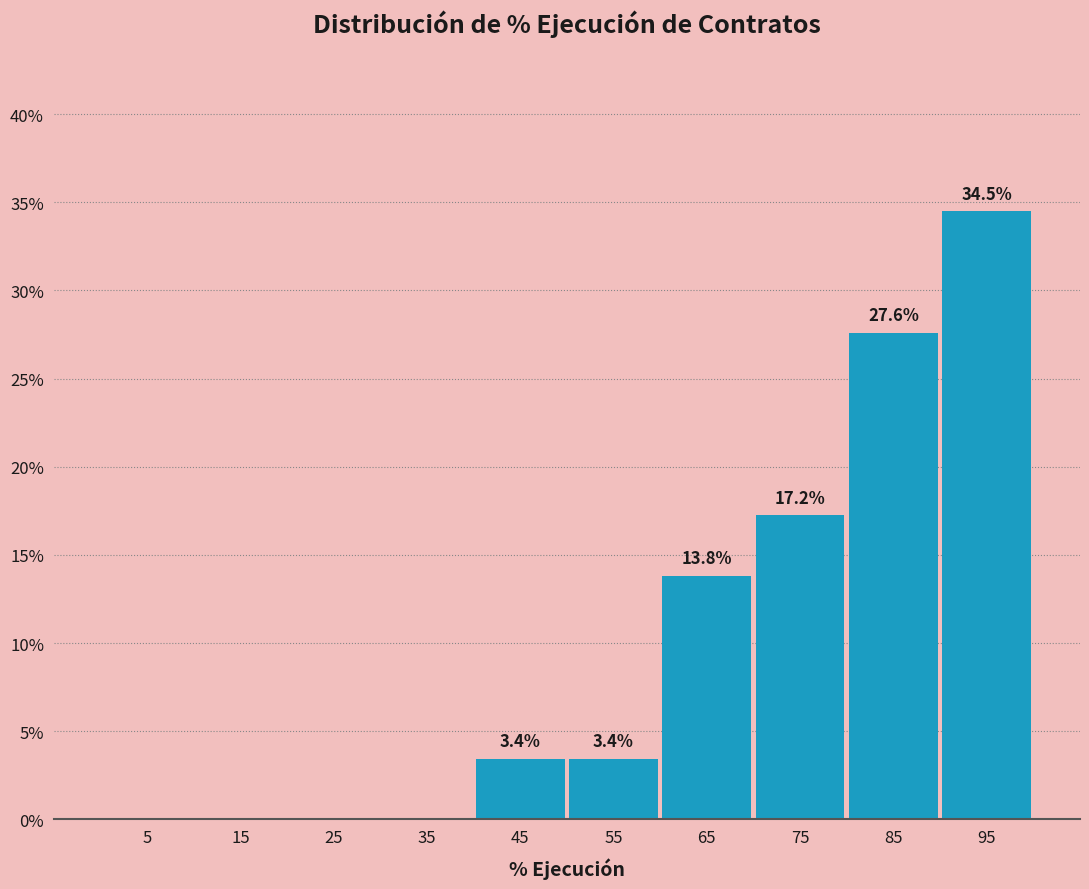

Over which range of the x-axis is the bar tallest?

90 to 100